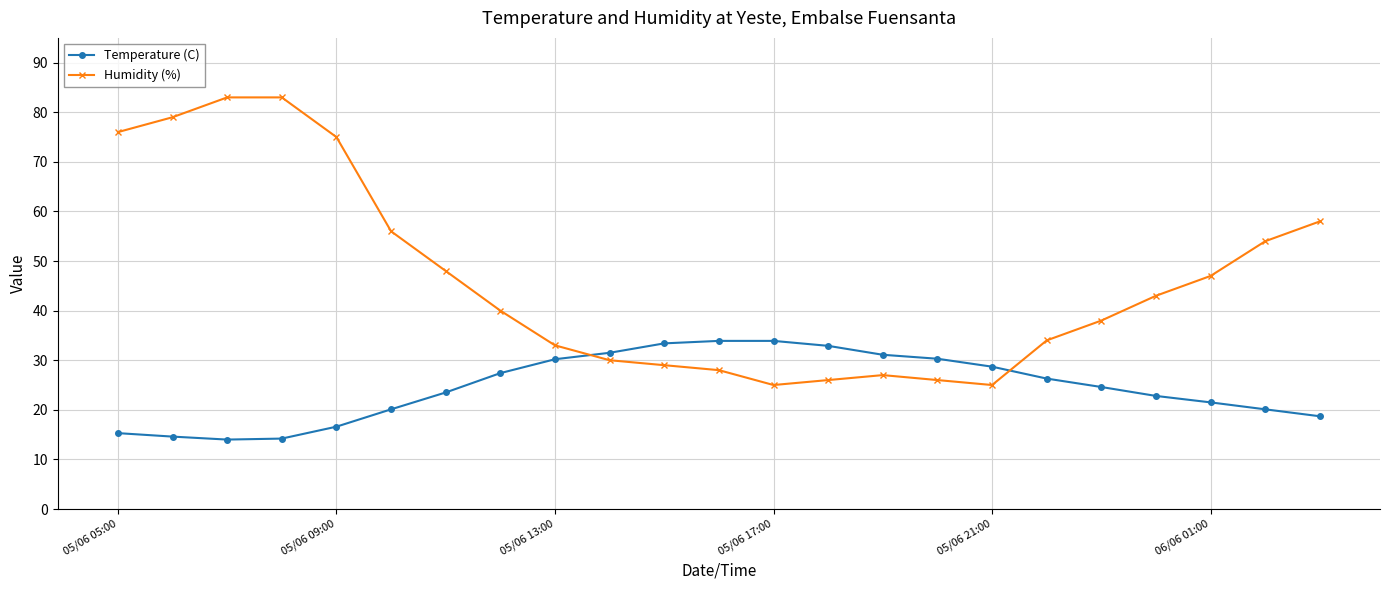

What is the smallest value displayed?

14.0